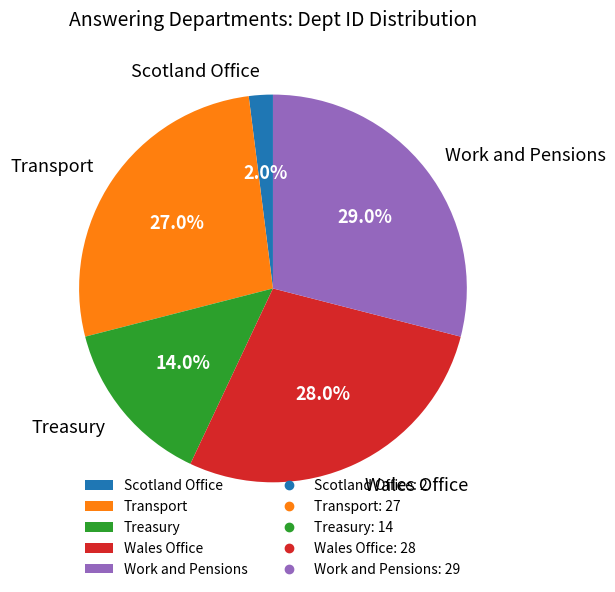

Does Transport represent more than half of the total?

No